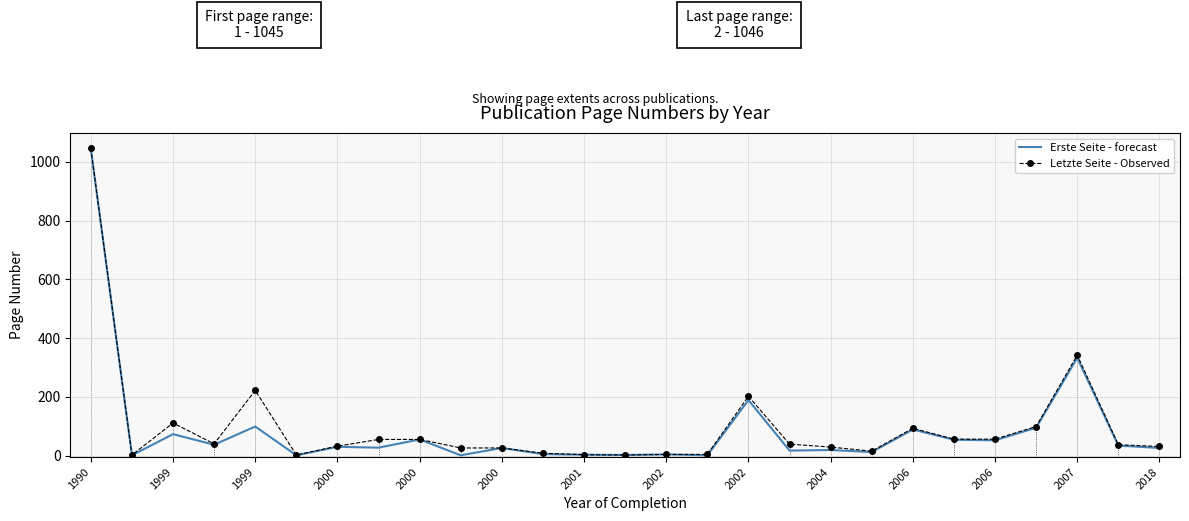

What is the maximum value for Erste Seite - forecast?

1045